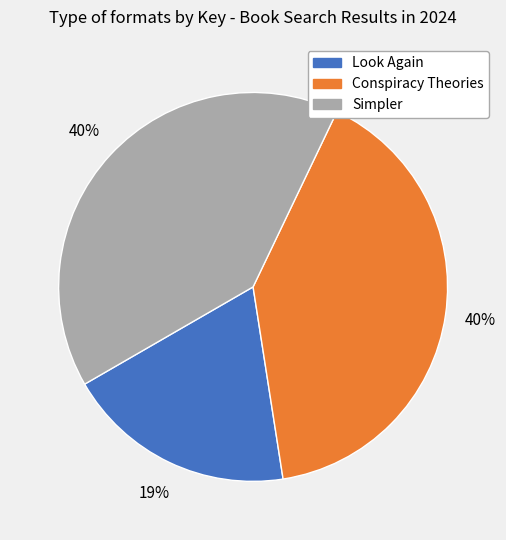

To the nearest percent, what is the average slice percentage?

33%